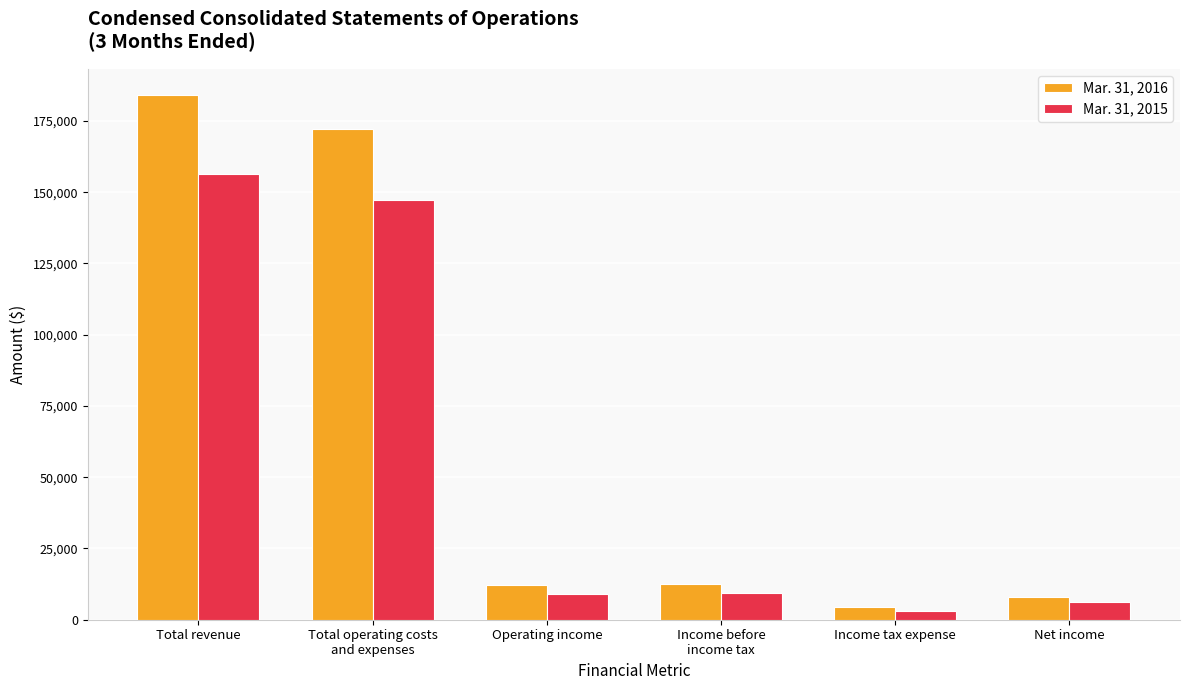

At Total revenue, list the series in order from smallest to largest.

Mar. 31, 2015, Mar. 31, 2016